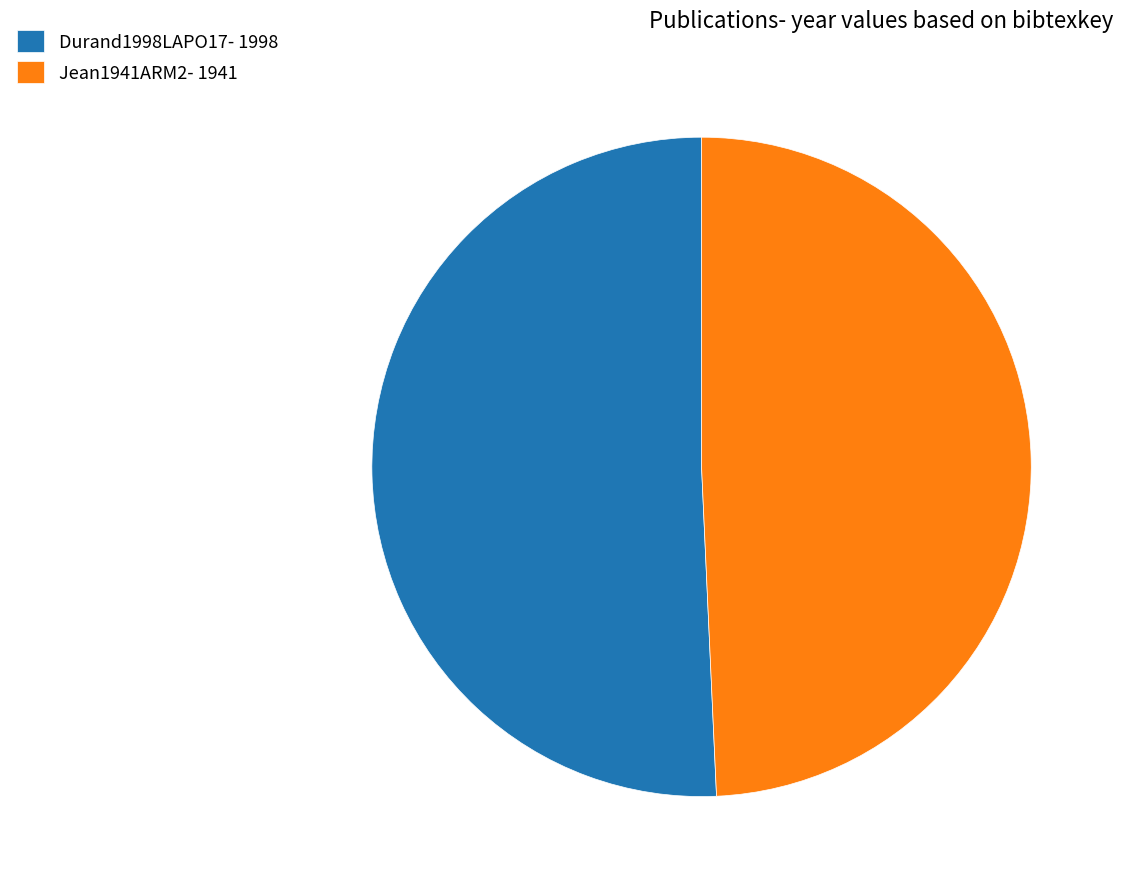

Which slice is the largest?

Durand1998LAPO17